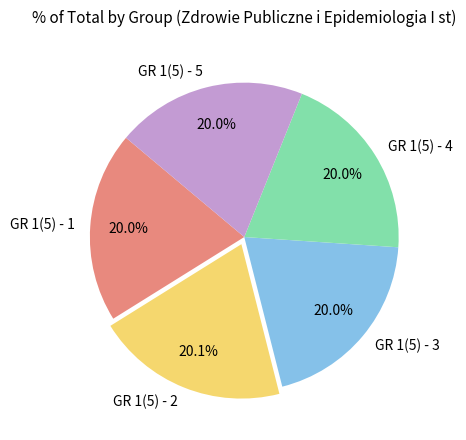

Do GR 1(5) - 1 and GR 1(5) - 2 together represent more than half of the pie?

No